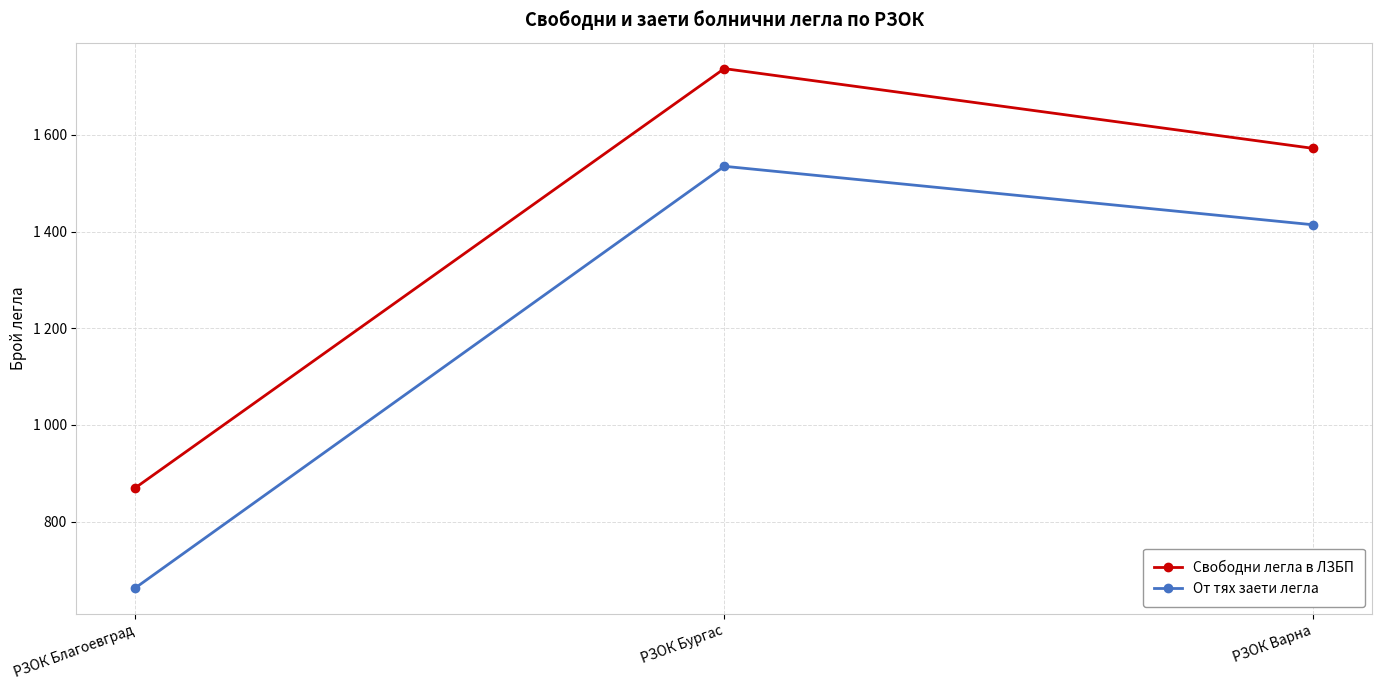

True or false: Свободни легла в ЛЗБП has a value of 870 at РЗОК Благоевград.

True